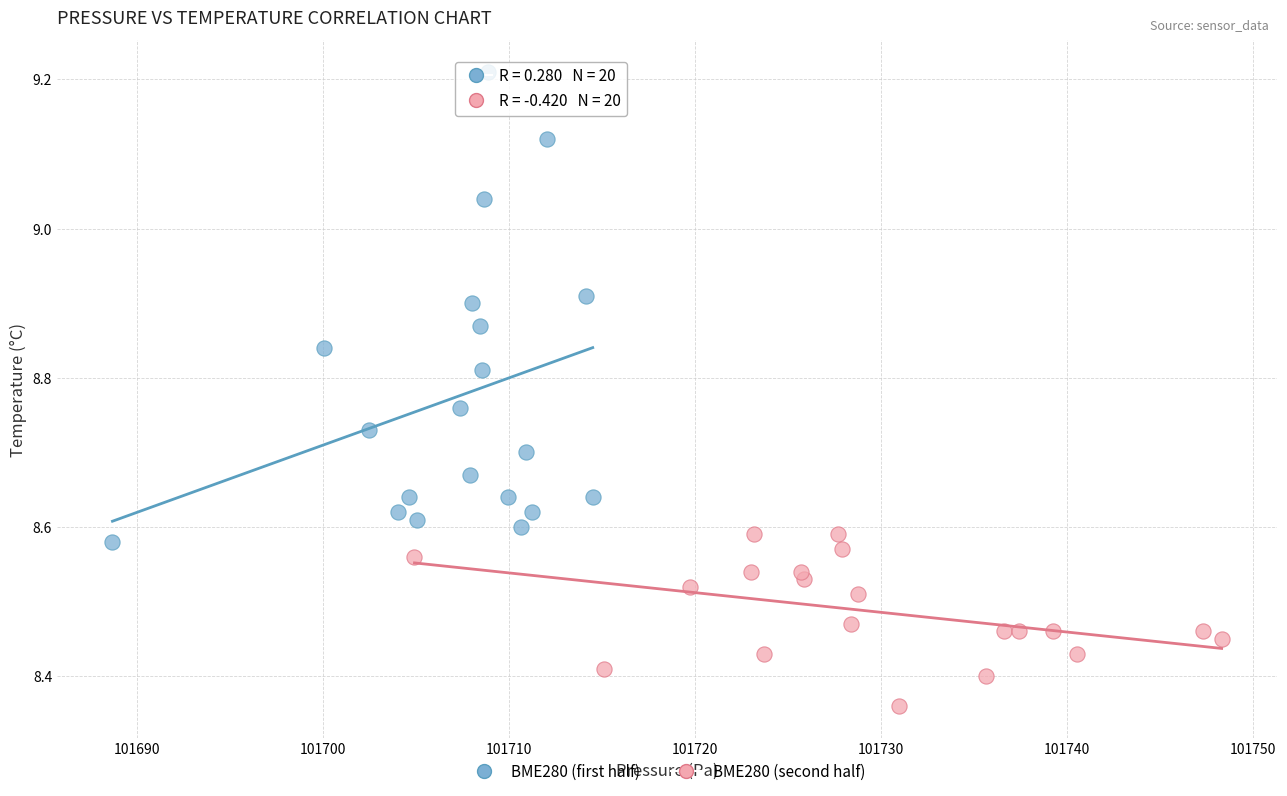

Which series contains the lowest Y value?

BME280 (second half)